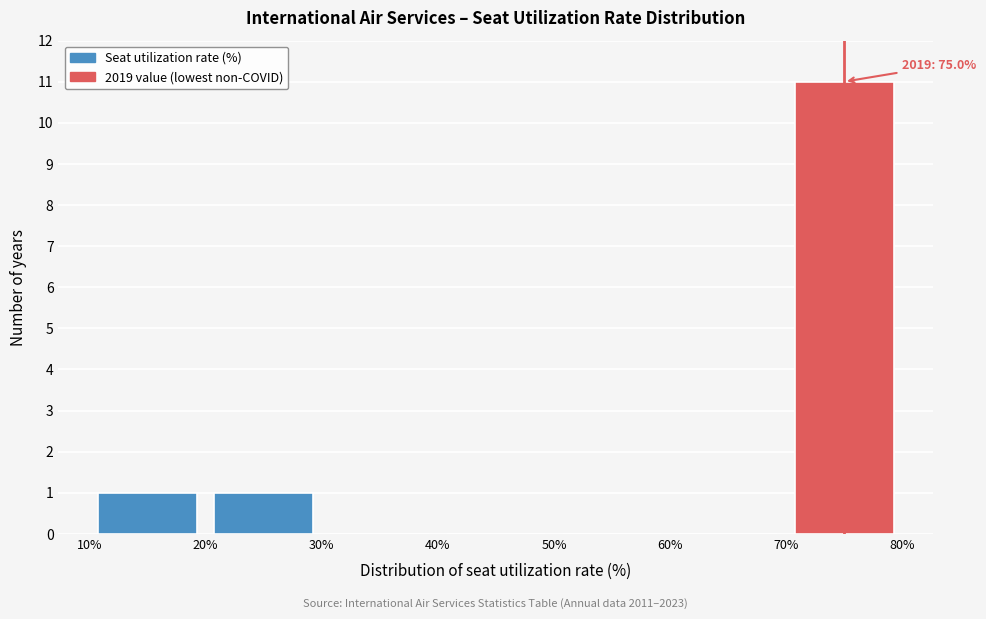

Which range on the x-axis has the tallest bar?

70% to 80%